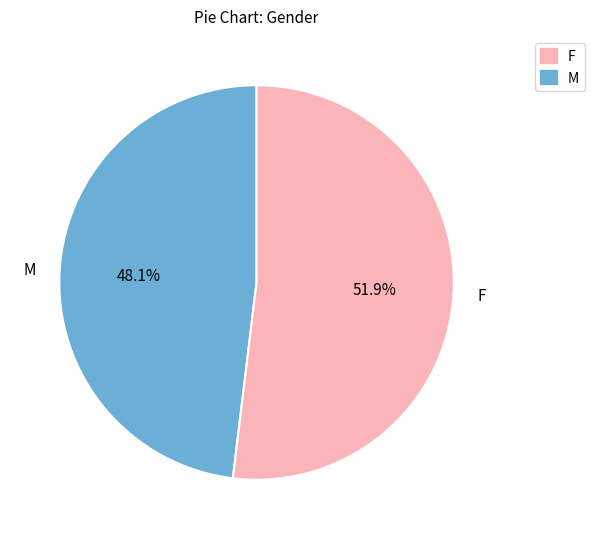

What is the largest slice in the pie chart?

F